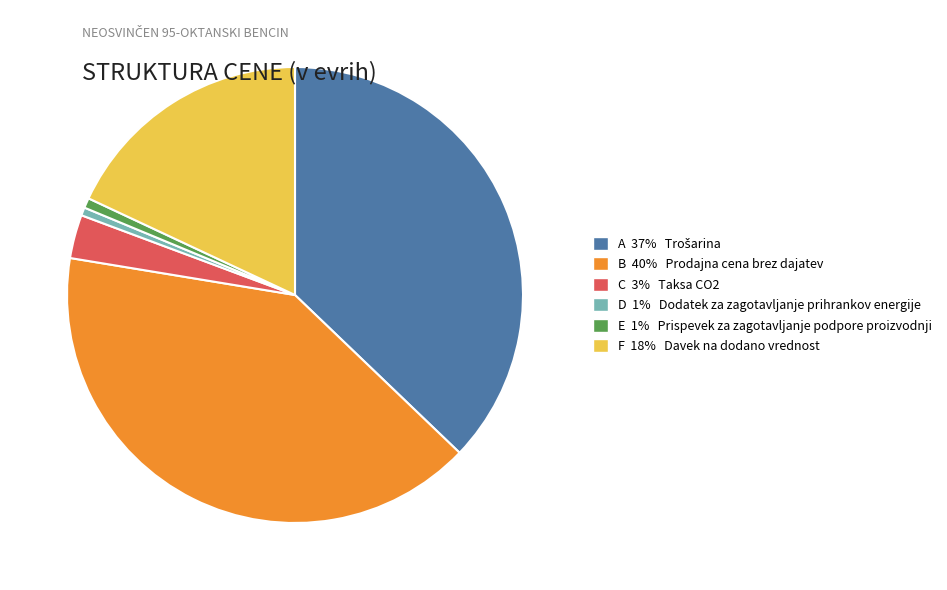

How many segments does this pie chart have?

6